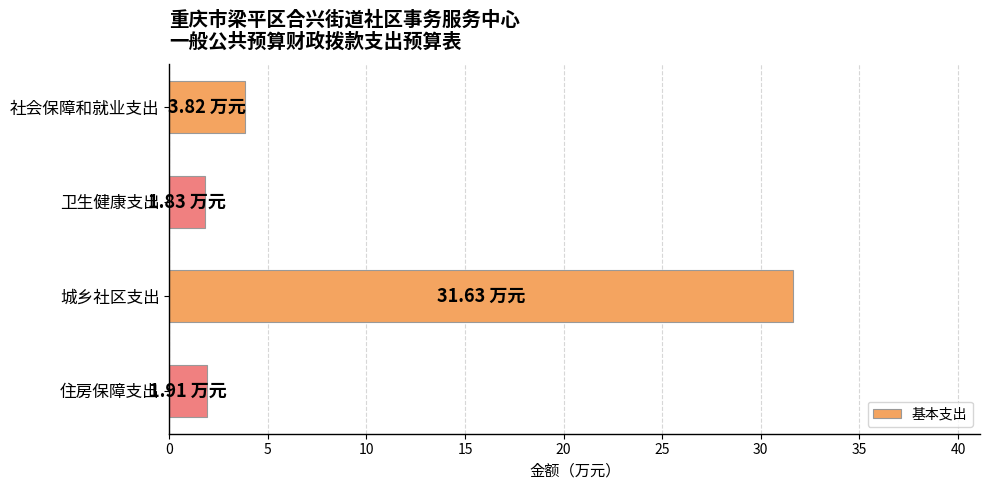

What is the ratio of the value at 社会保障和就业支出 to the value at 住房保障支出?

2.0